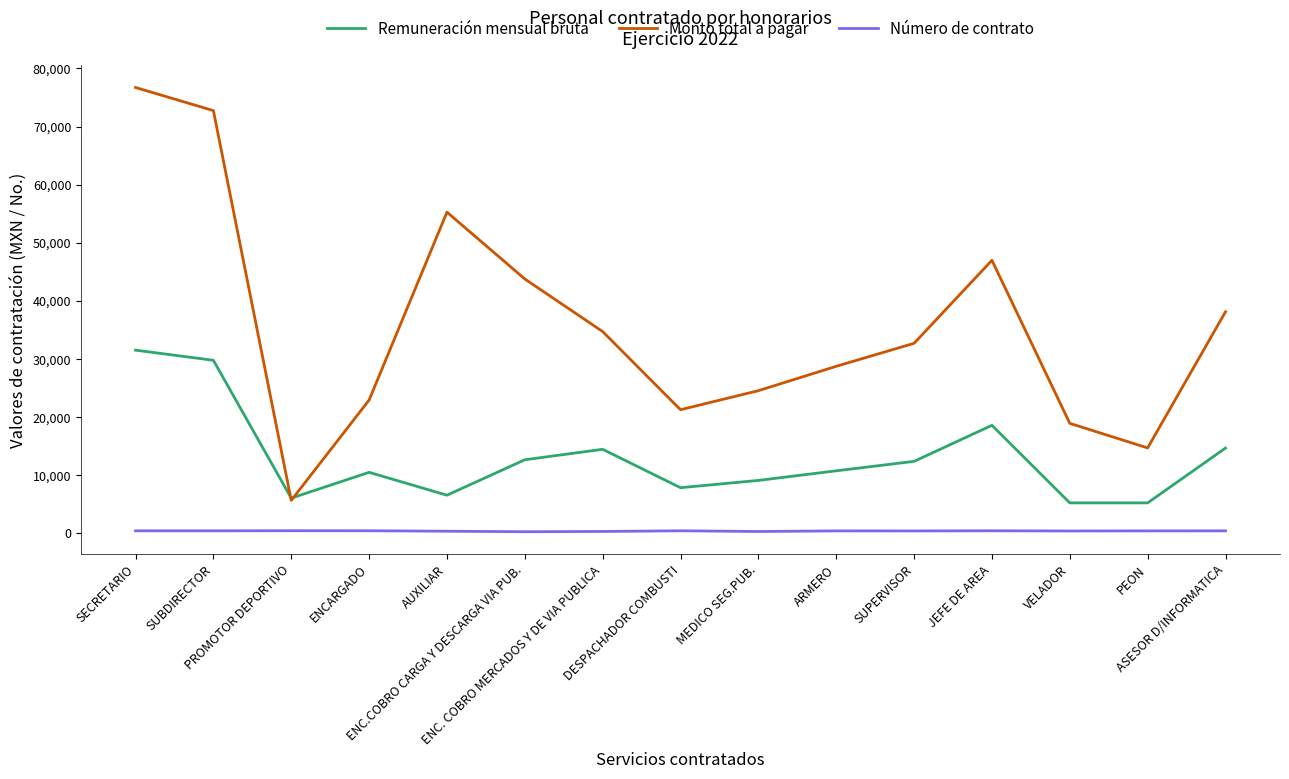

What is the maximum value shown in the chart?

76719.8